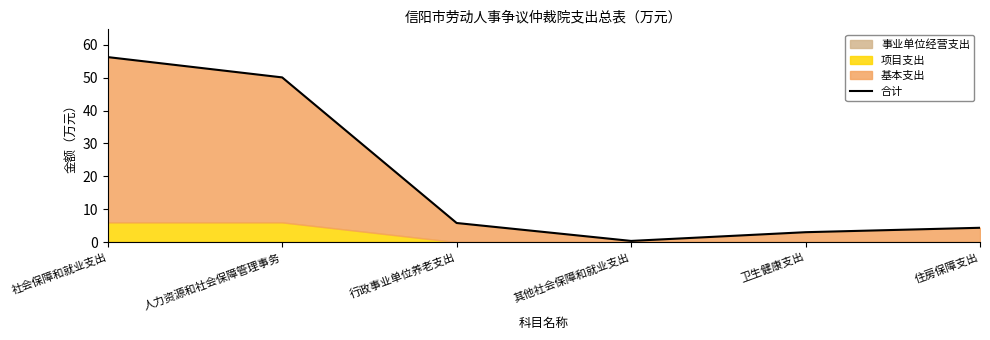

Rank the categories by value from highest to lowest.

社会保障和就业支出, 人力资源和社会保障管理事务, 行政事业单位养老支出, 住房保障支出, 卫生健康支出, 其他社会保障和就业支出